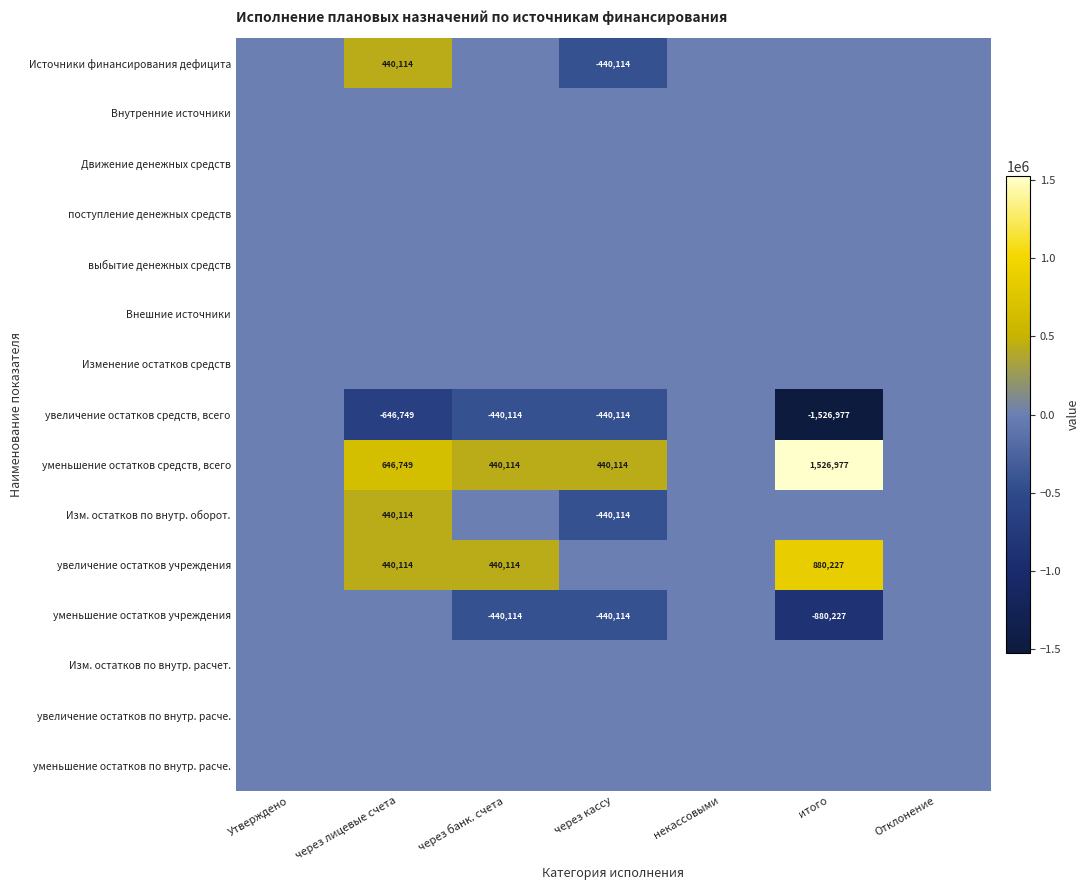

Count the number of data series in this chart.

15